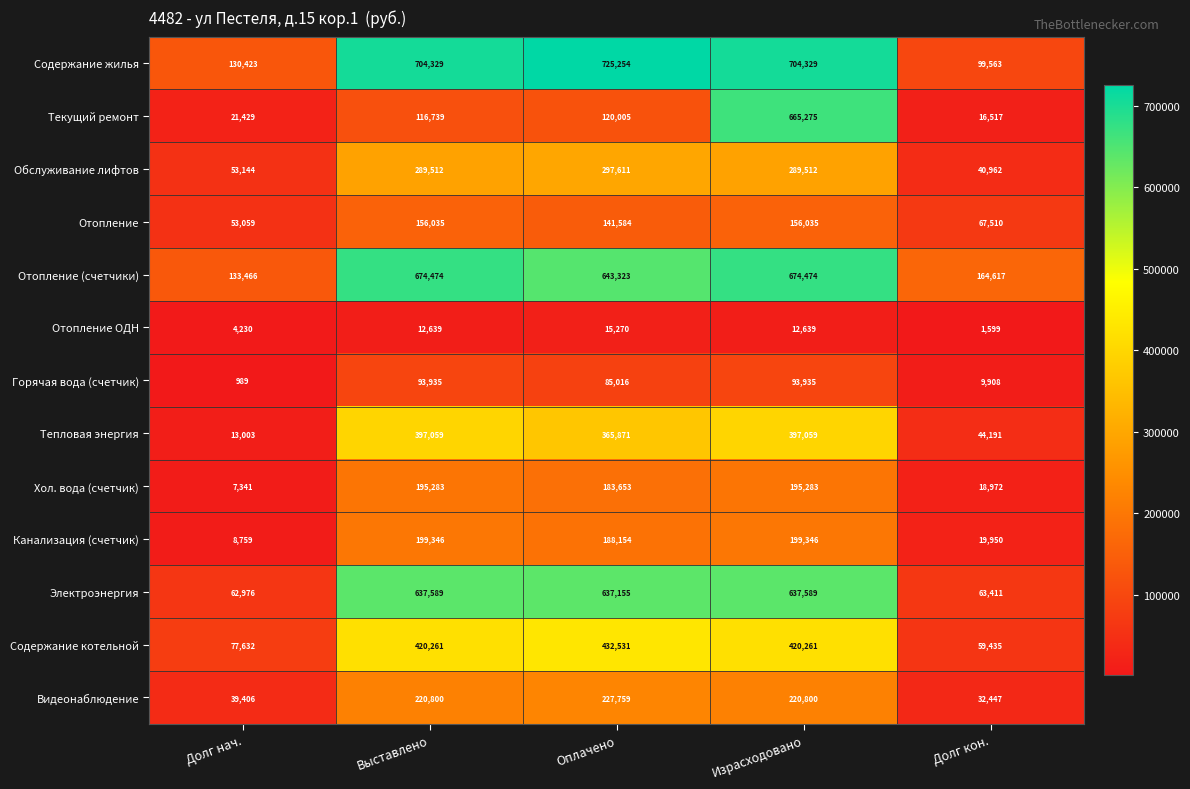

What is the total value across all series at Долг нач.?

605857